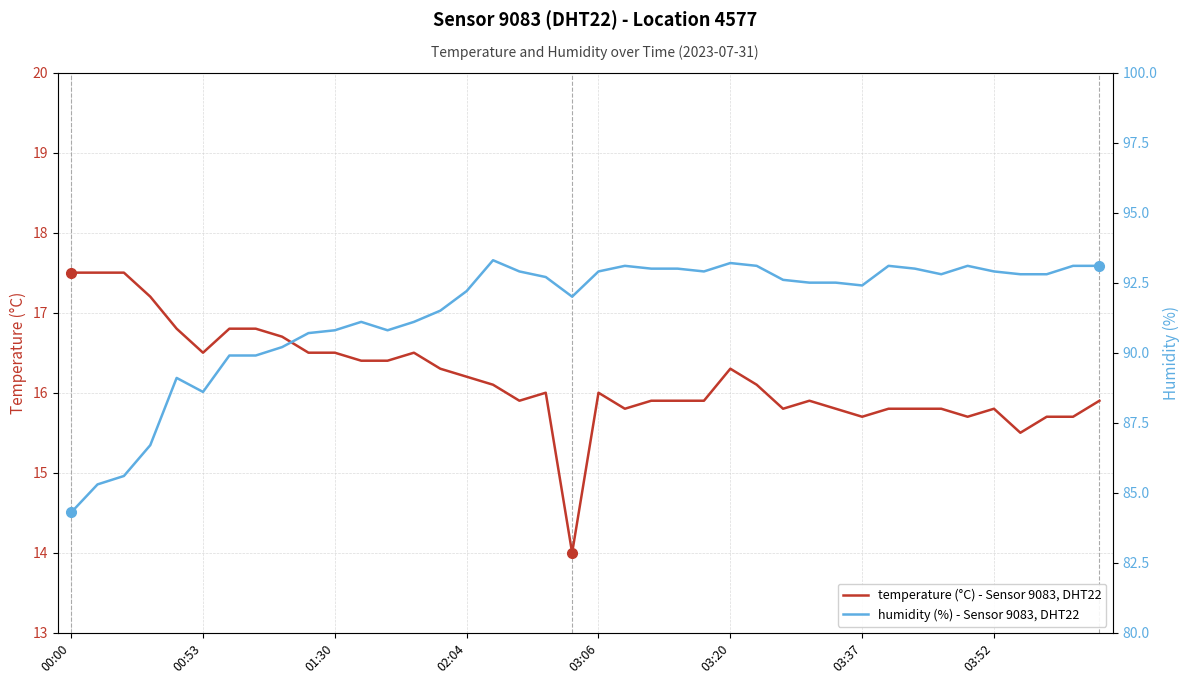

Which series changed the most between 13 and 37?

humidity